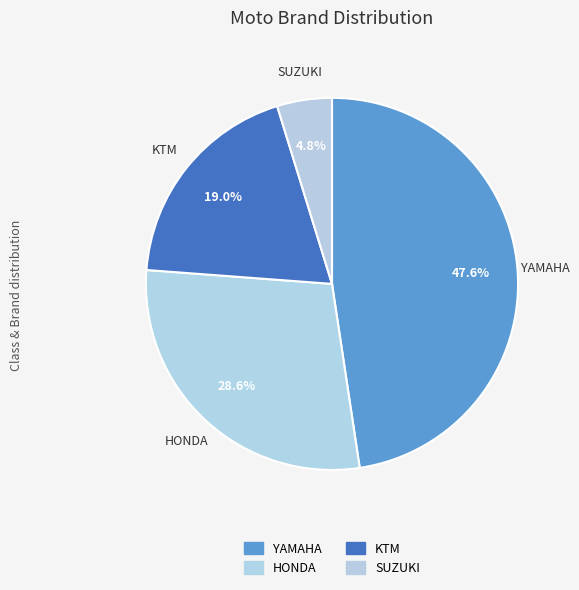

Is HONDA the majority of the pie?

No